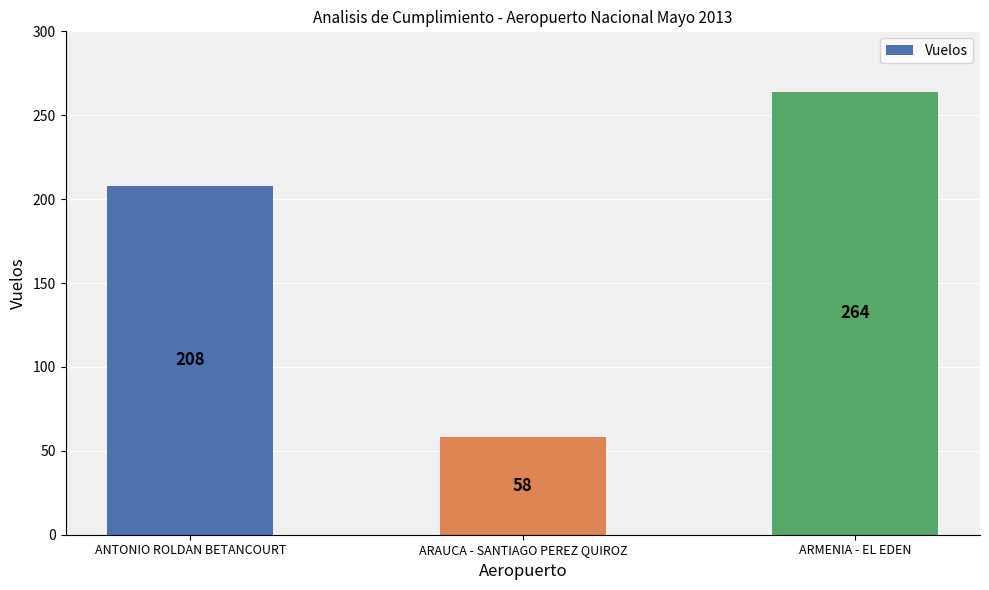

The value at ARMENIA - EL EDEN is 264. True or false?

True